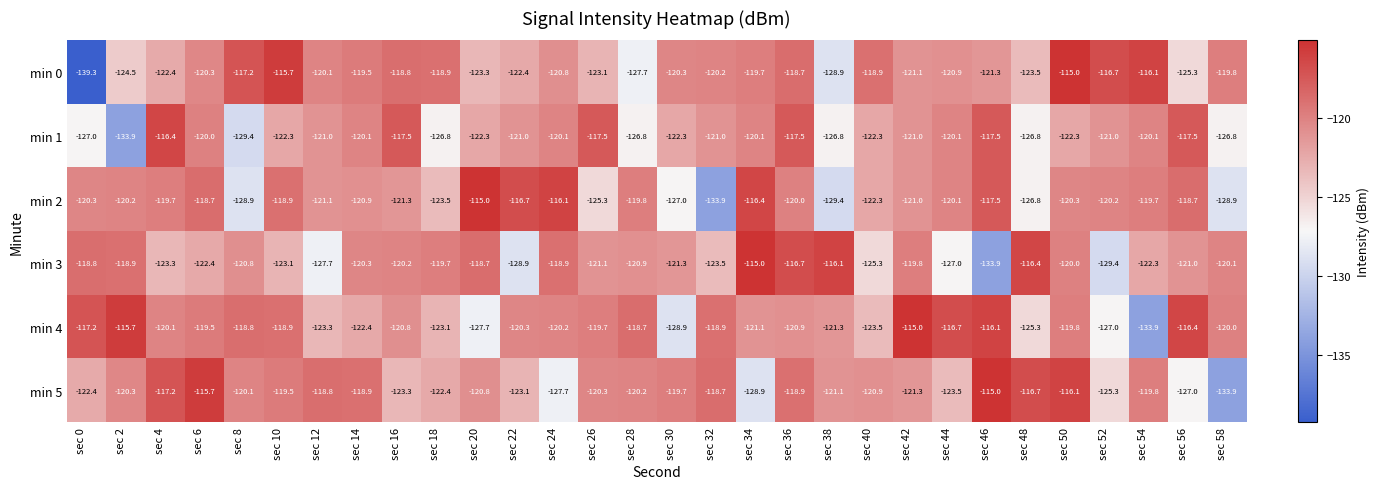

What is the difference between the highest and lowest values at sec 40?

6.4